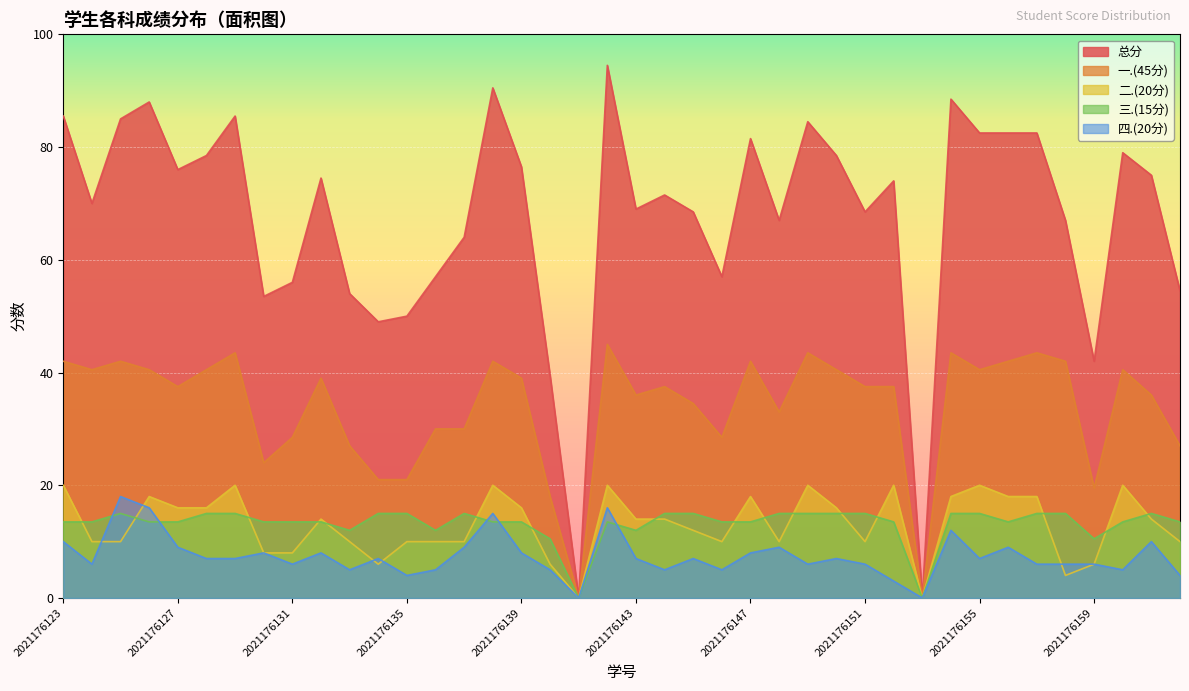

Which series has the widest spread of values?

总分